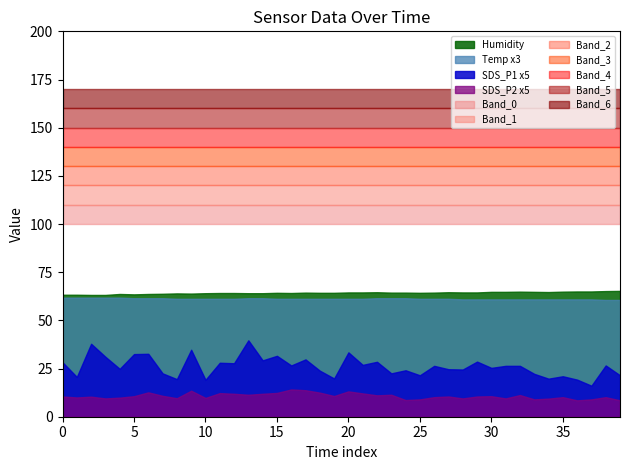

True or false: Temp and SDS_P1 cross at least once.

False